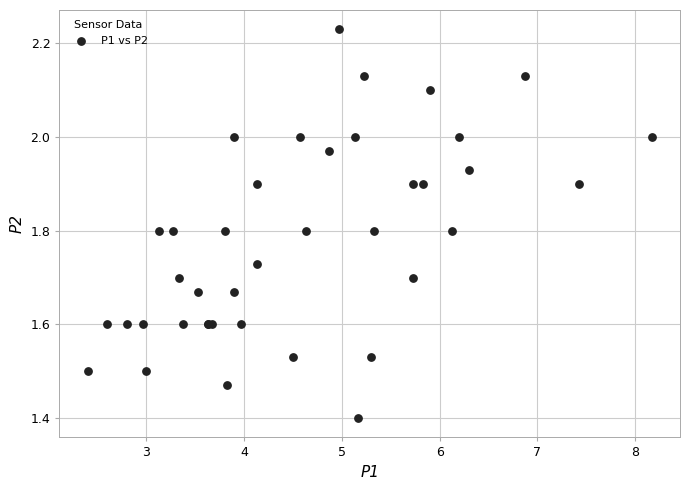

What Y value in the scatter plot is closest to 1?

1.4